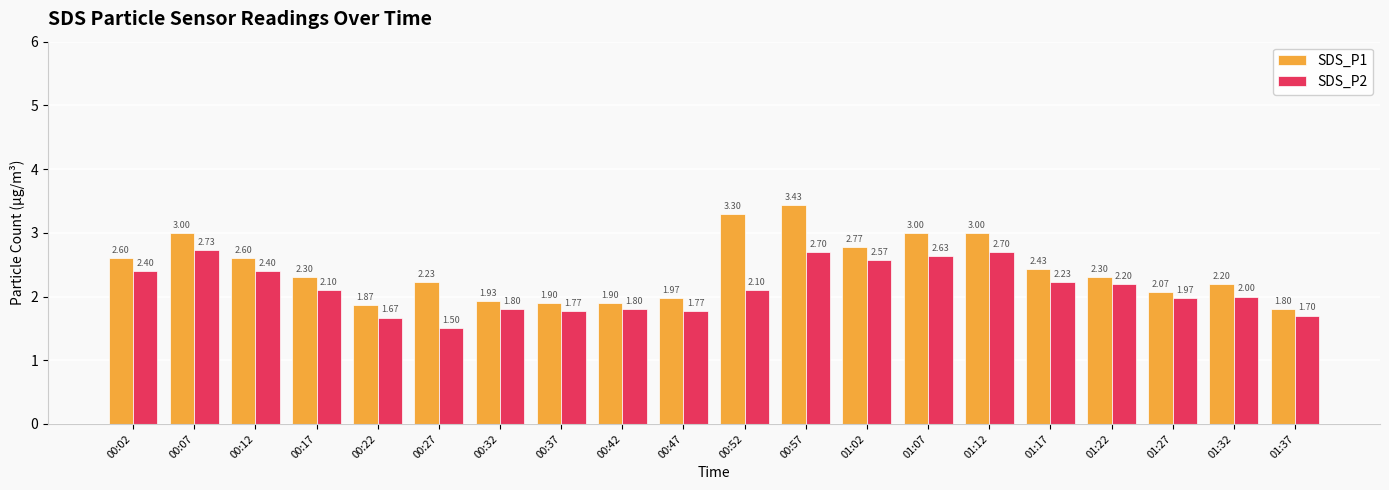

What is the total value across all series at 00:37?

3.7